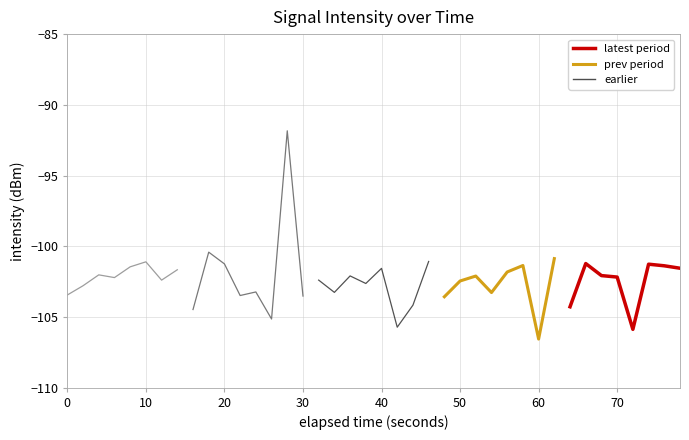

In latest period, how many points are lower than both neighbors (excluding endpoints)?

1